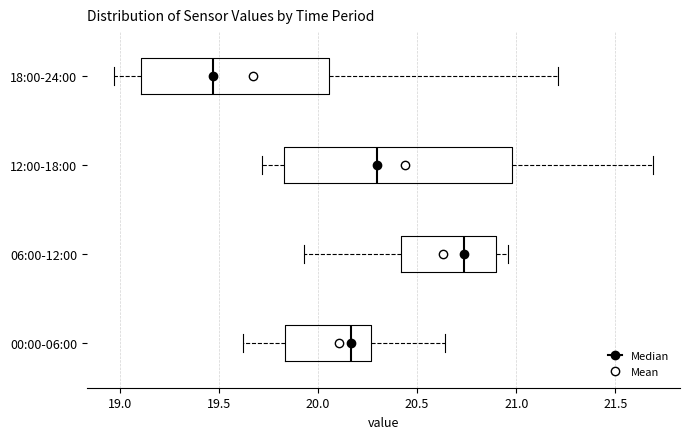

Which box is the widest, from its left edge to its right edge?

12:00-18:00